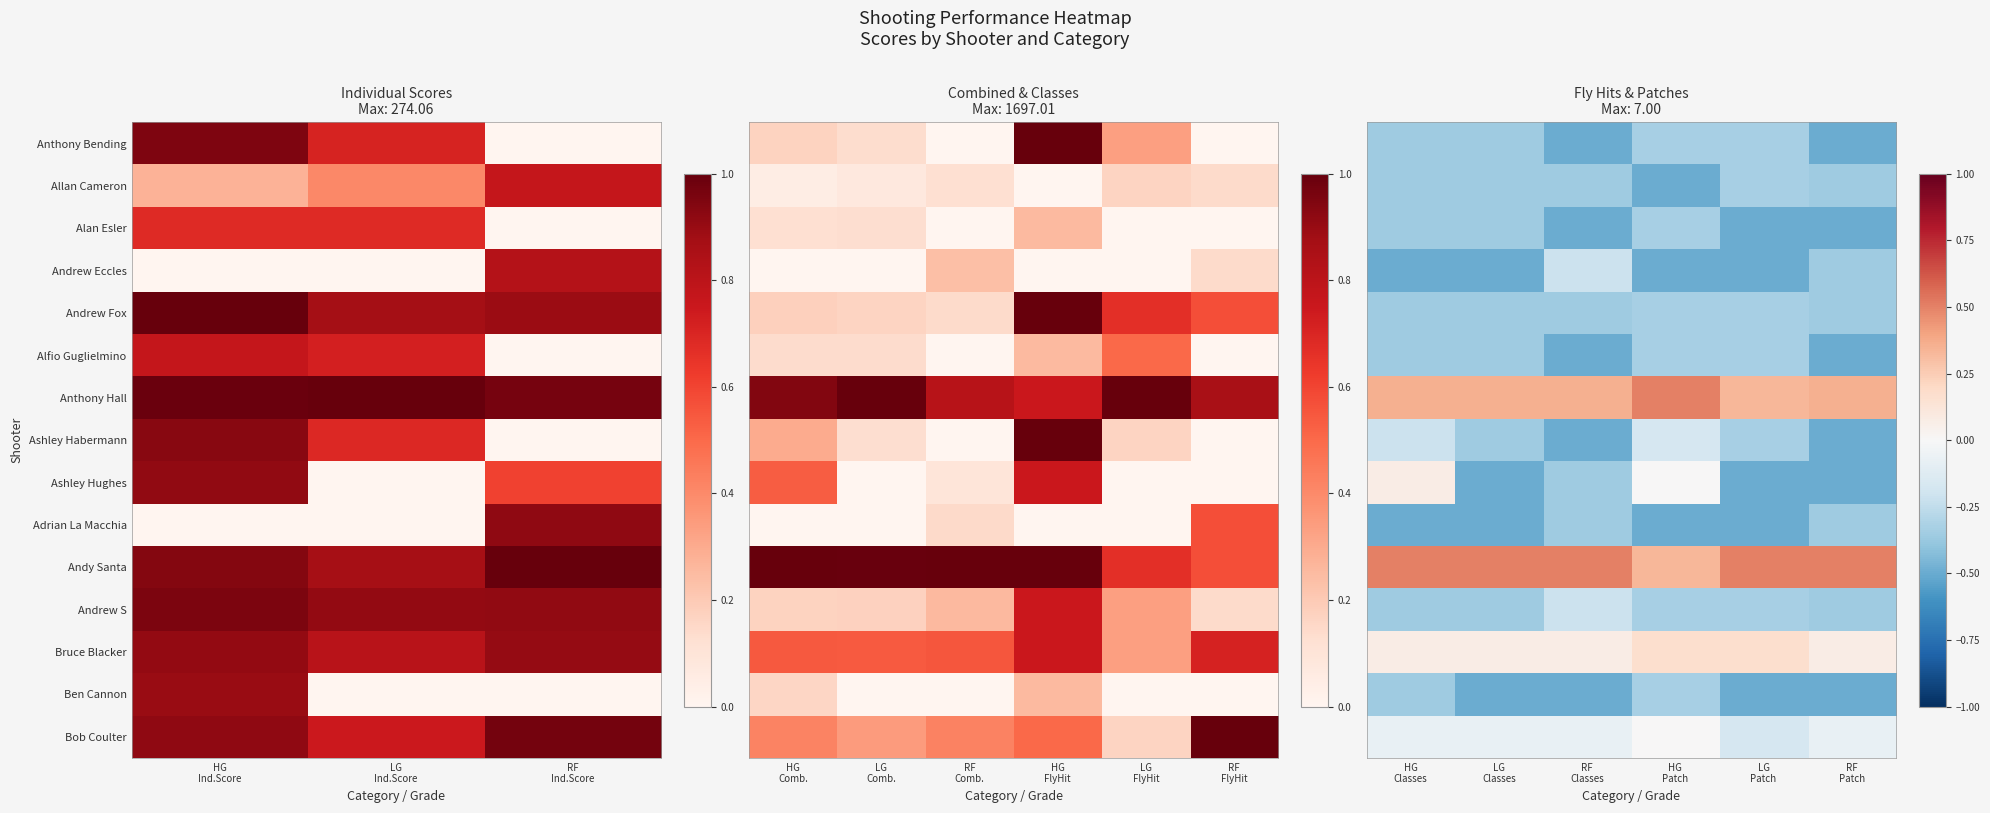

Is it true that Ashley Habermann equals -0.3 at LG Patch?

True